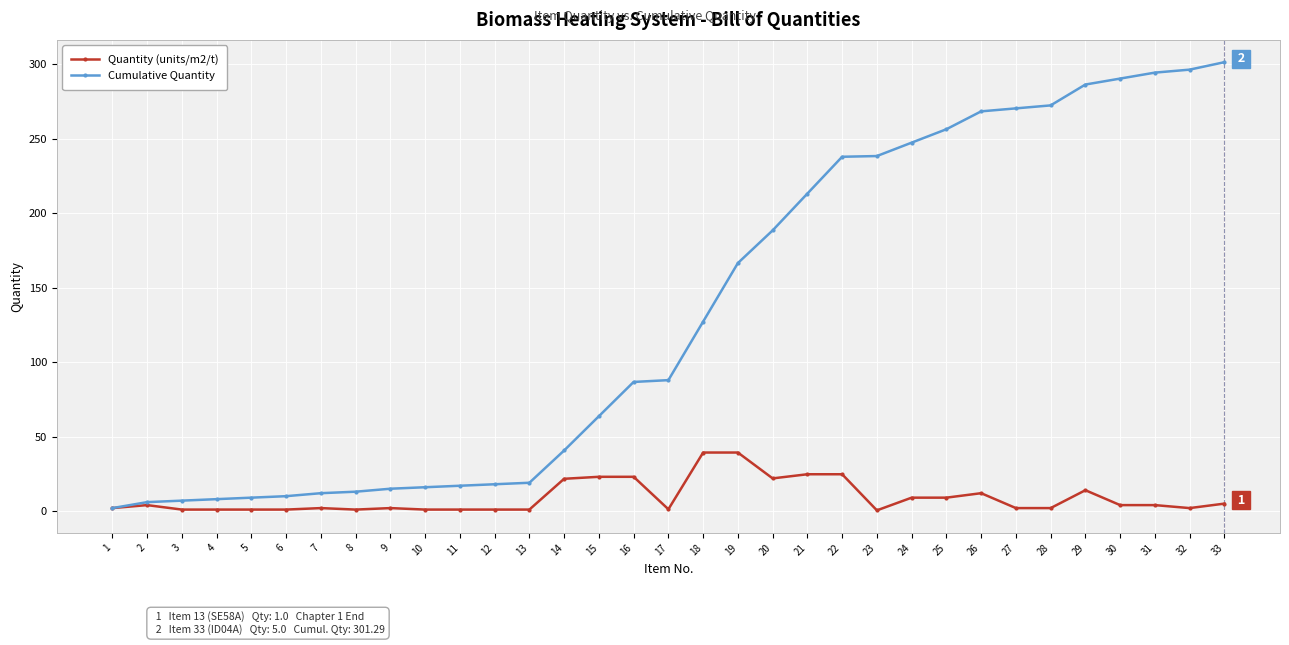

What are all the series names shown in the legend?

Quantity (units/m2/t), Cumulative Quantity